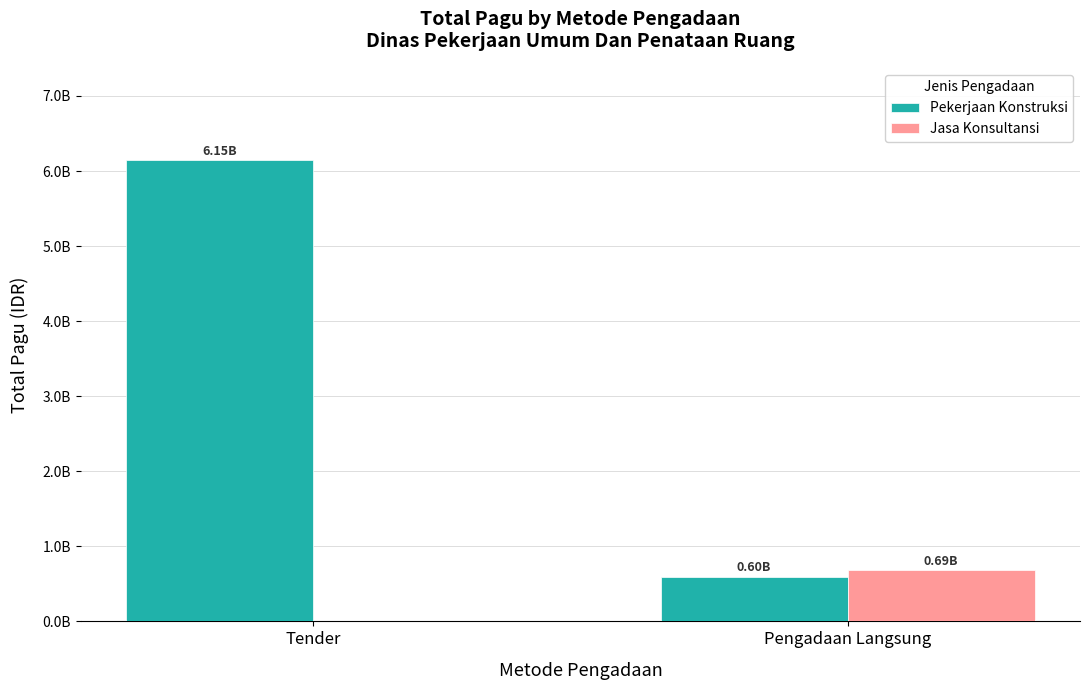

At how many categories does at least one series exceed 5443471550?

1